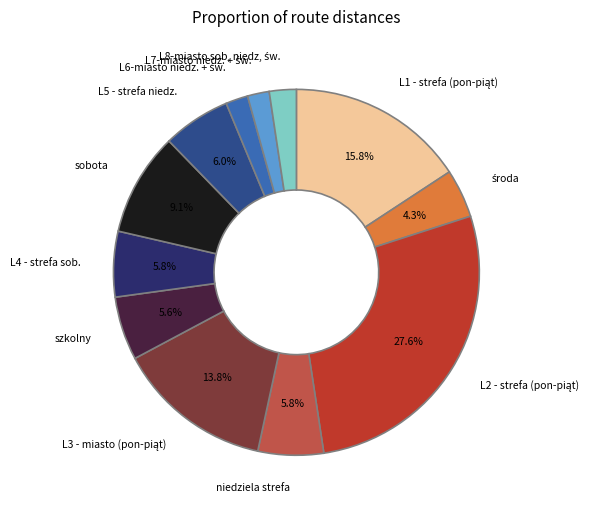

Does any single category account for the majority?

No